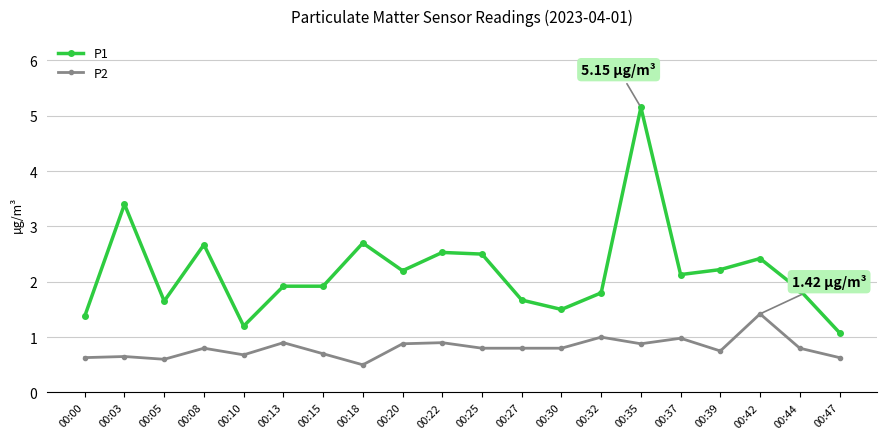

What are all the series names shown in the legend?

P1, P2